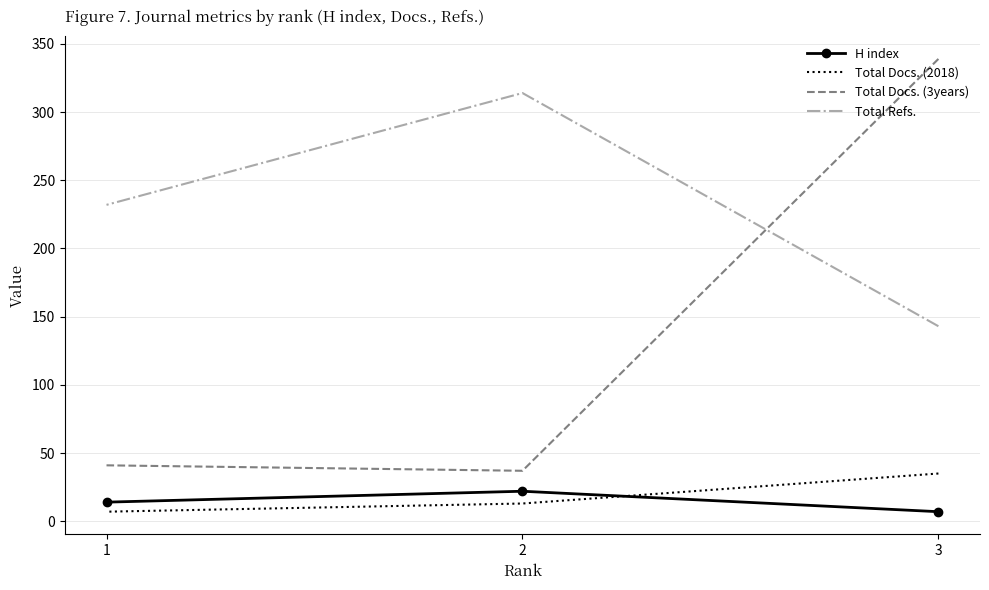

Reading left to right, transcribe all the data shown in this chart.

H index: 3=7	2=22	1=14
Total Docs. (2018): 3=35	2=13	1=7
Total Docs. (3years): 3=339	2=37	1=41
Total Refs.: 3=143	2=314	1=232